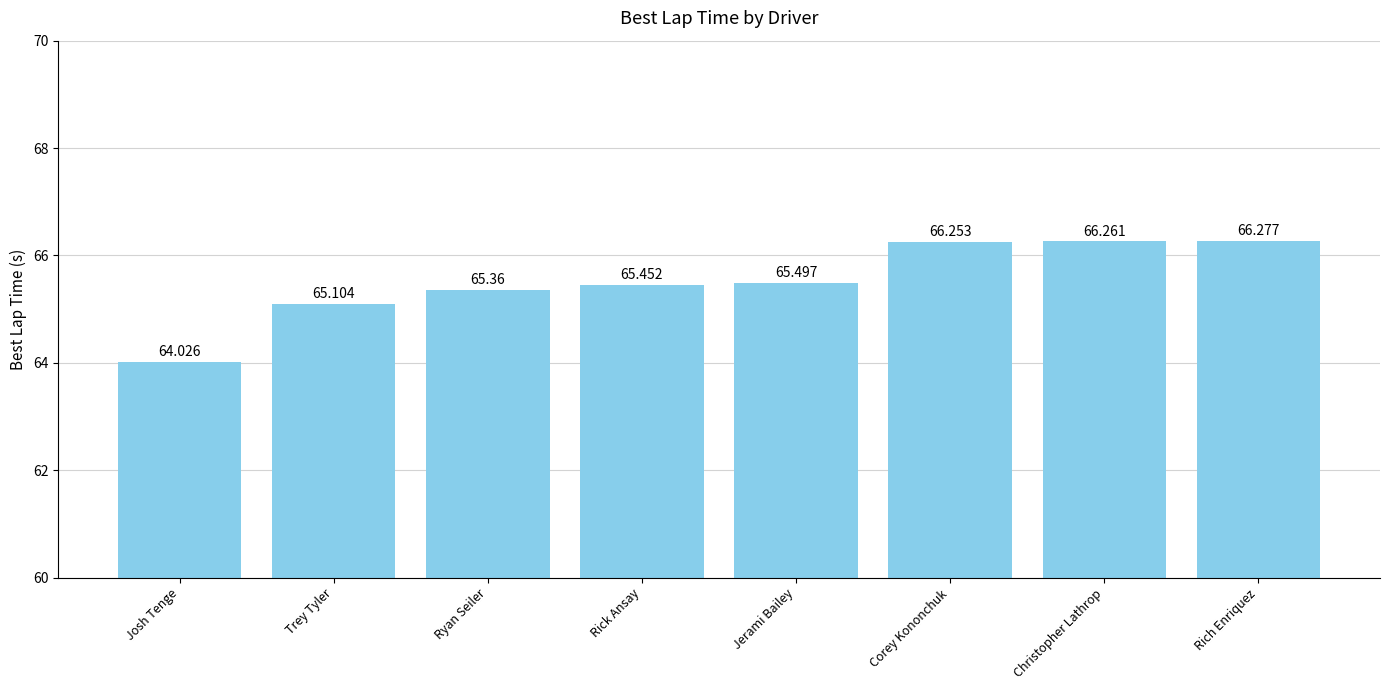

Rank the categories by value from lowest to highest.

Josh Tenge, Trey Tyler, Ryan Seiler, Rick Ansay, Jerami Bailey, Corey Kononchuk, Christopher Lathrop, Rich Enriquez